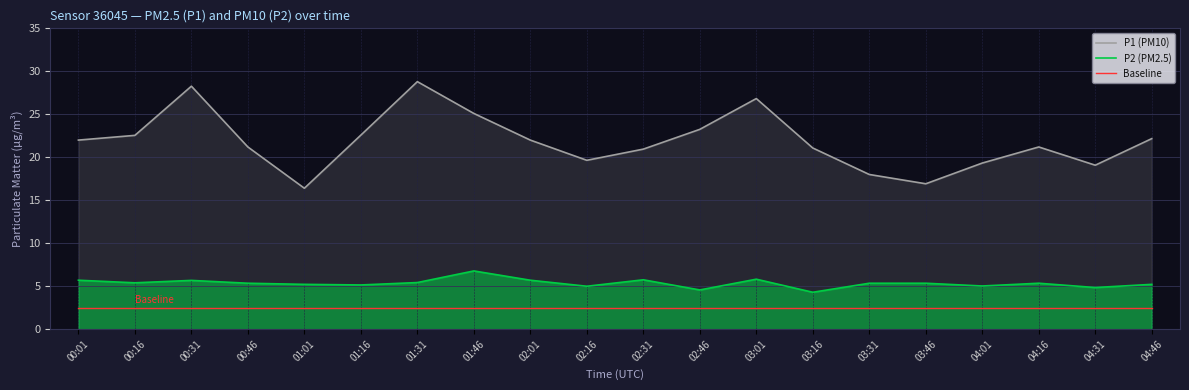

What is the smallest value displayed?

2.5